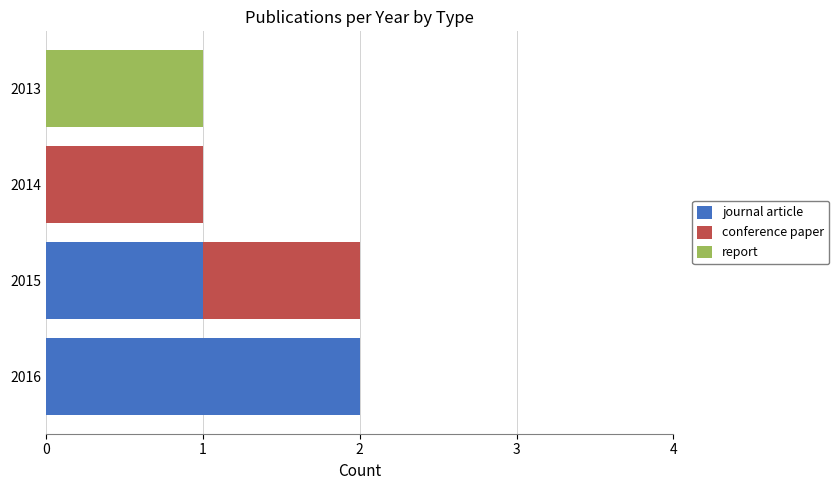

How many distinct data groups are displayed?

3